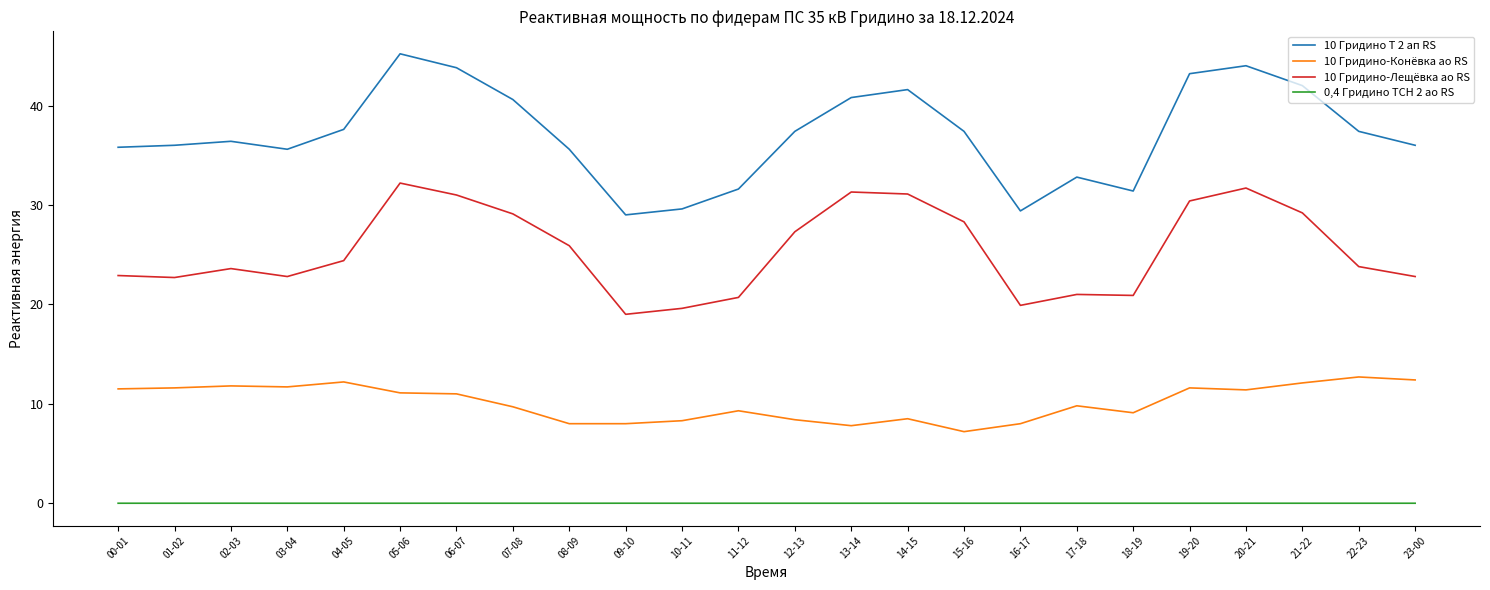

What is the total value across all series at 05-06?

88.5